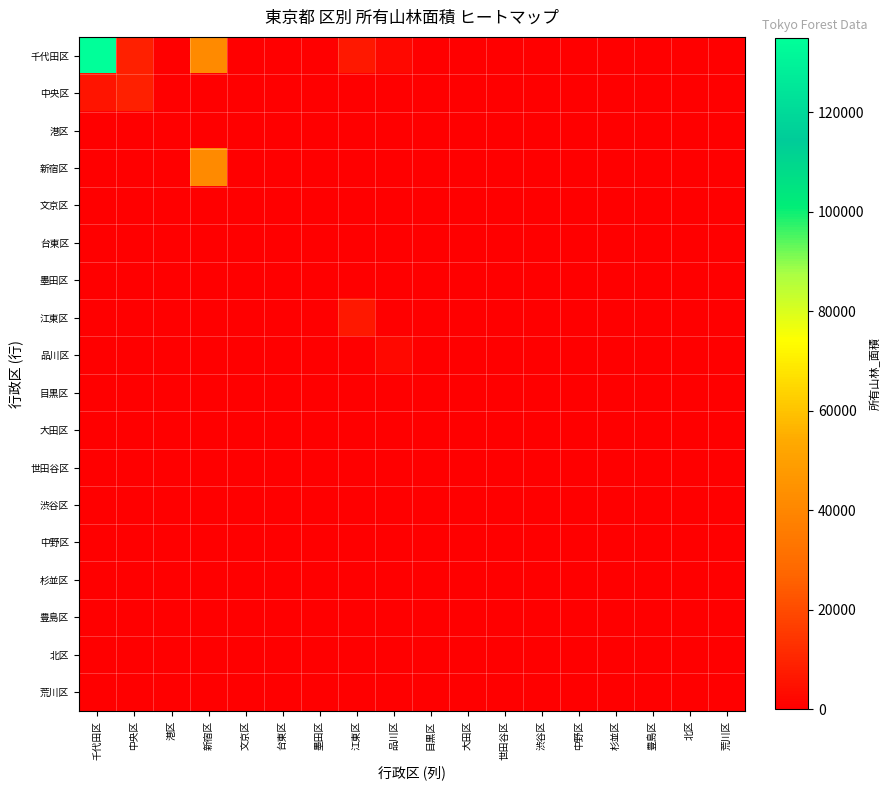

At which category is the sum across all series the highest?

千代田区